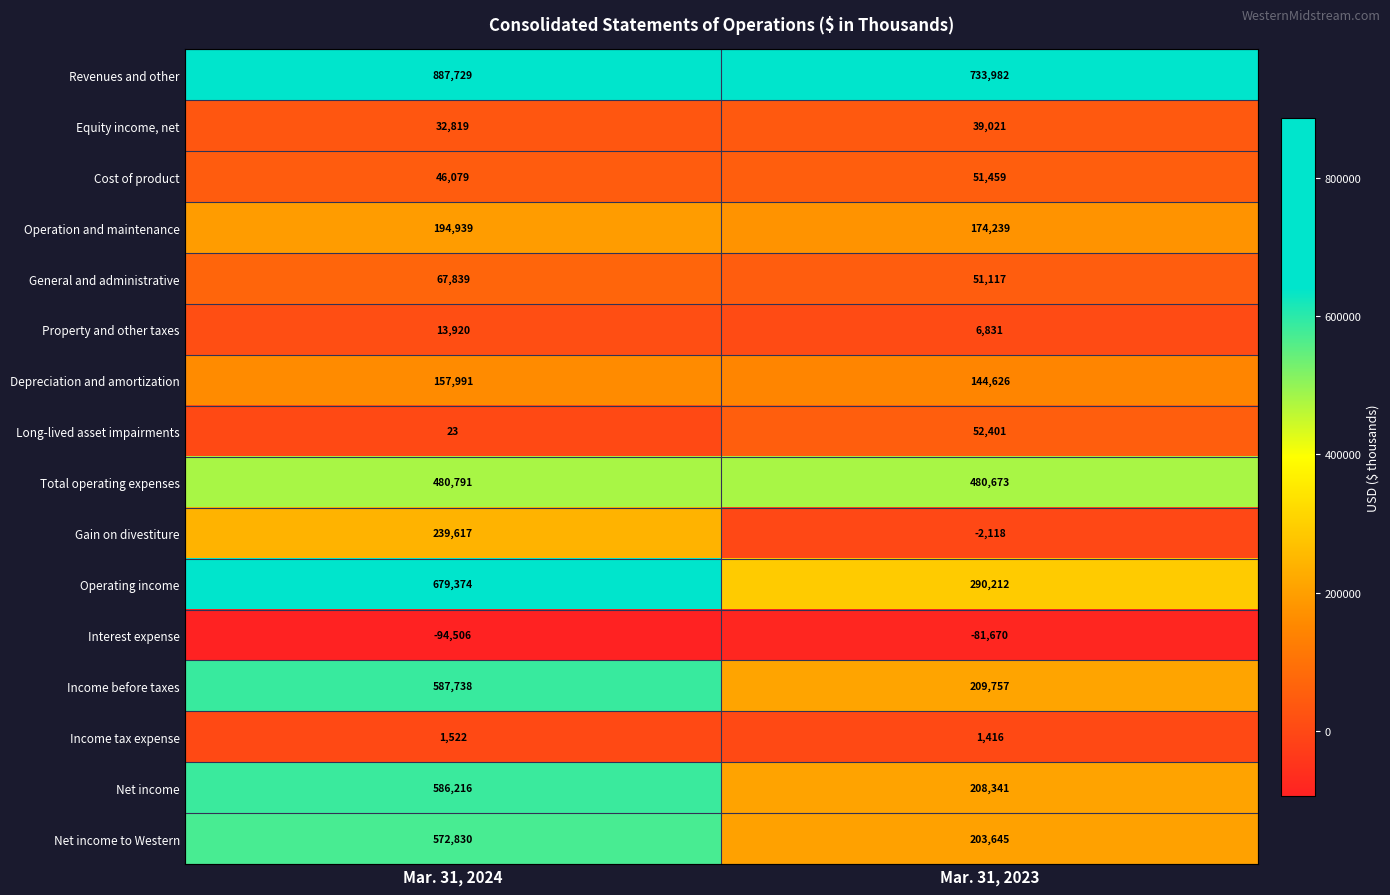

Is it true that Interest expense equals -94506 at Mar. 31, 2024?

True